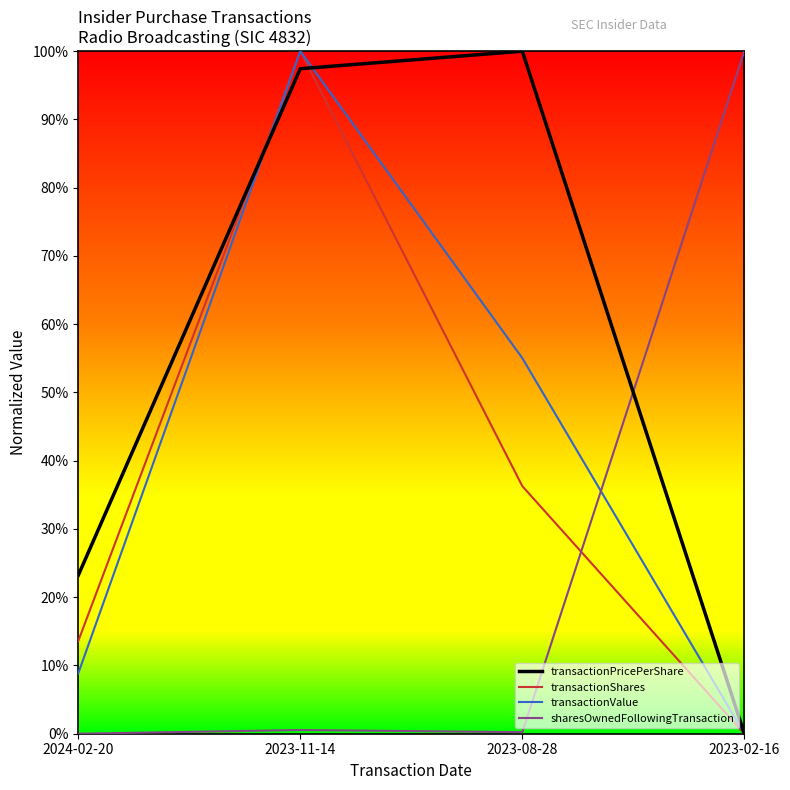

The transactionPricePerShare series shows 0.0 at 2023-02-16. True or false?

True